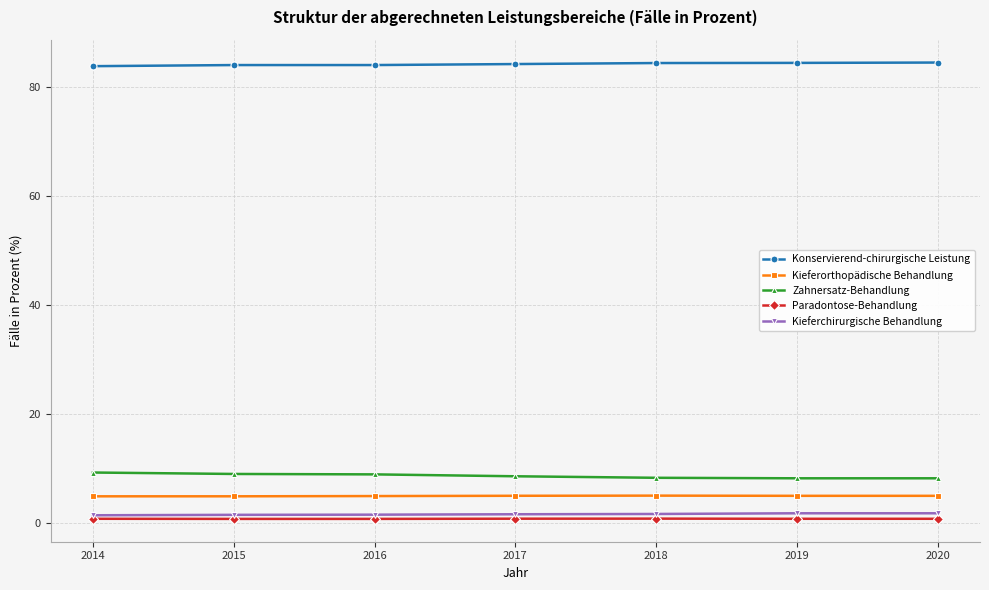

In Kieferorthopädische Behandlung, how many points are higher than both neighbors (excluding endpoints)?

1